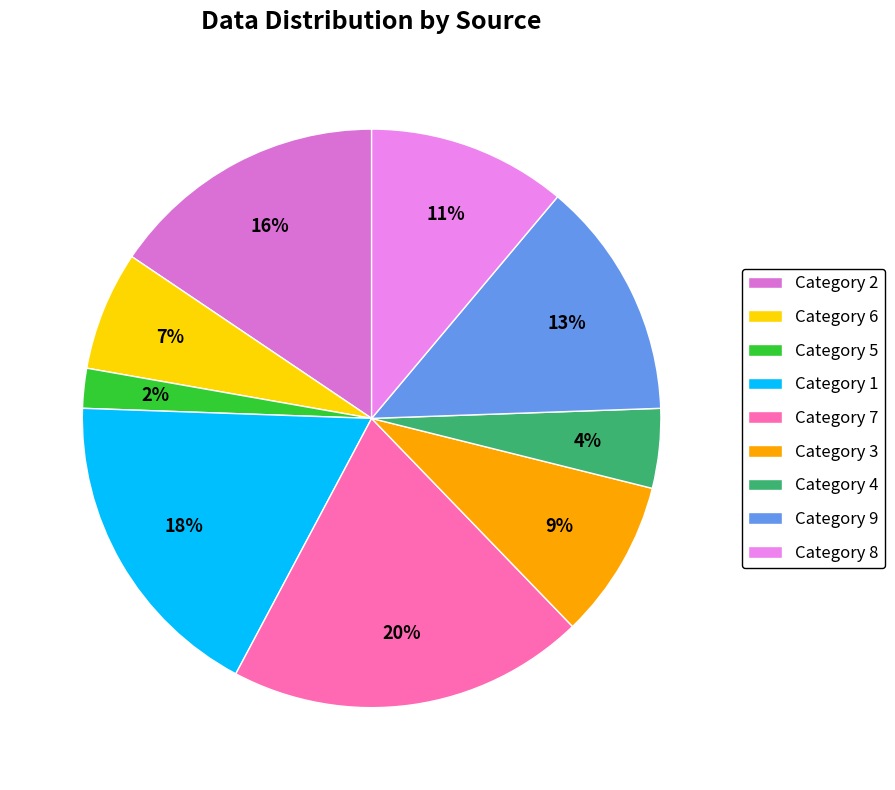

How many slices are in this pie chart?

9